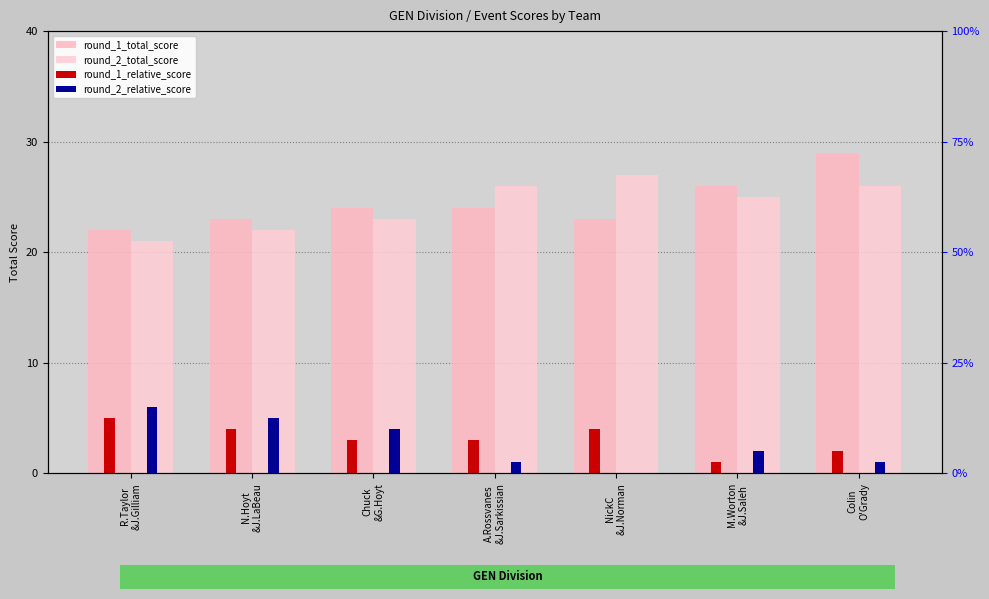

What is the difference between the second highest and second lowest values in the round_2_total_score series?

4